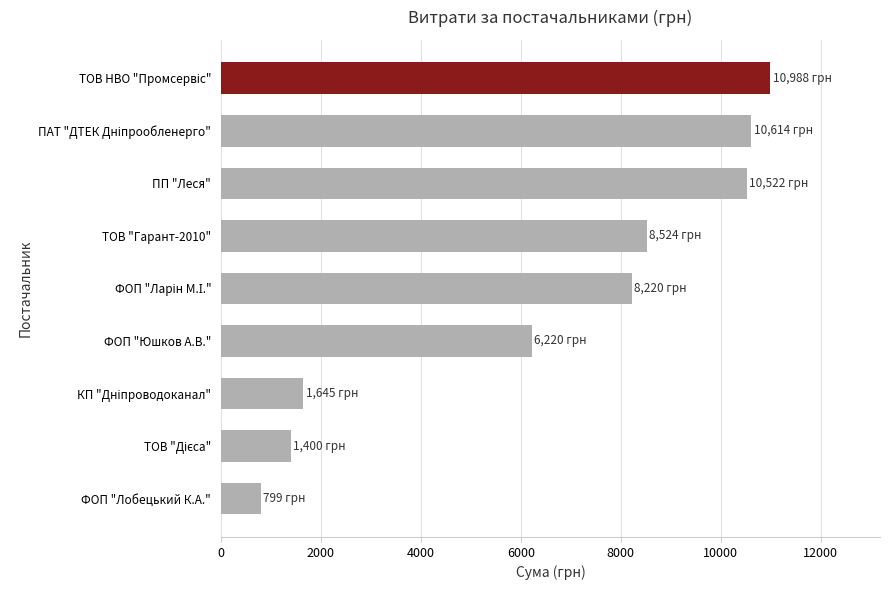

Read the value at ФОП "Юшков А.В.".

6220.0